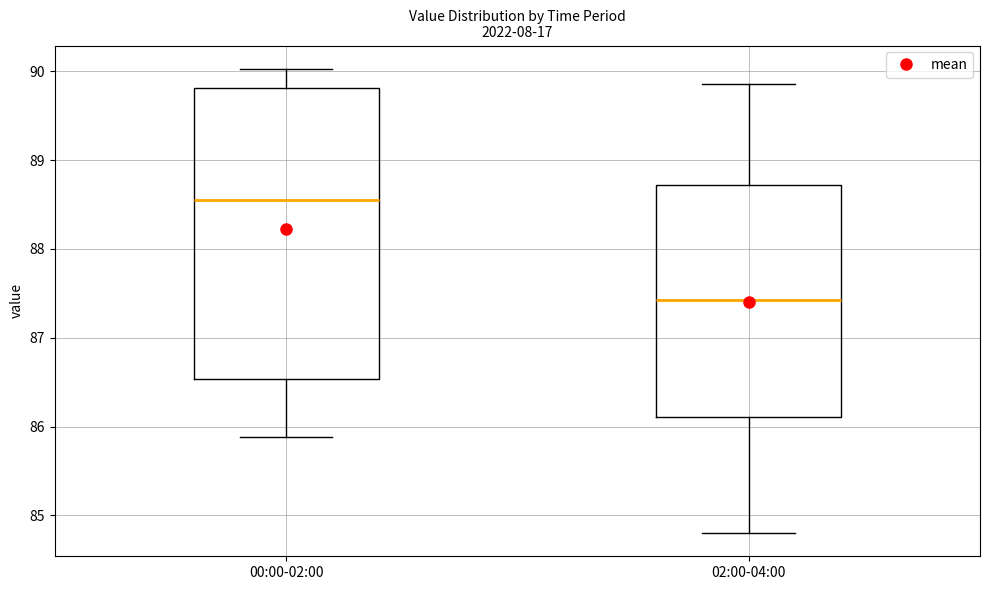

Where is the upper edge of the box for 02:00-04:00 on the y-axis? The values are not printed on the chart, so give them approximately, as read against the axis.

88.7